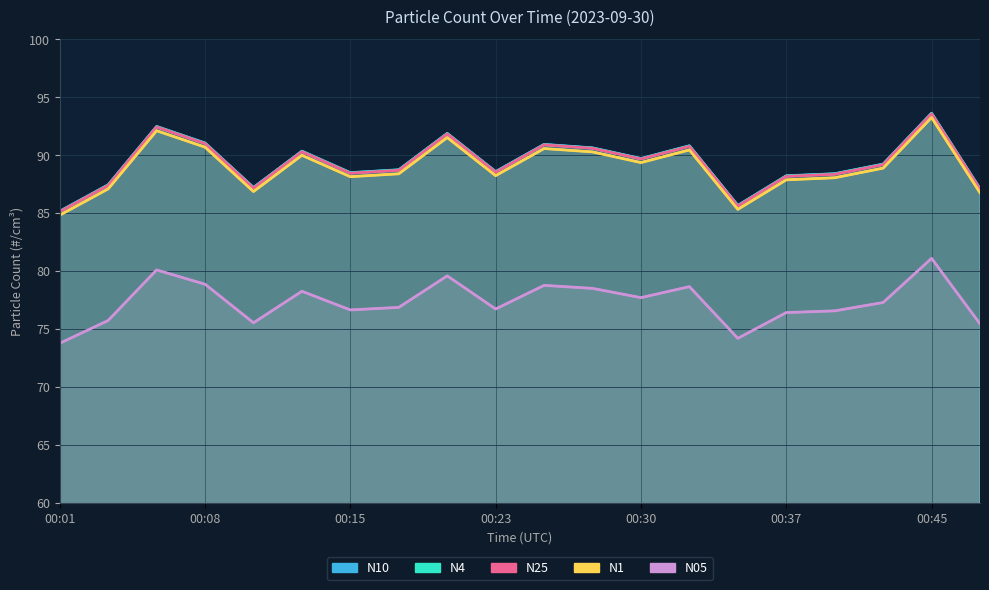

True or false: N05 and N1 cross at least once.

False